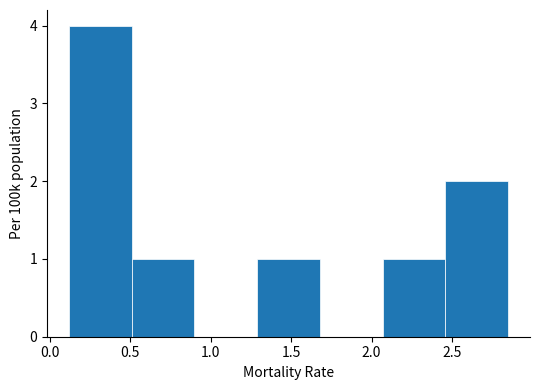

Reading left to right, transcribe this chart: for each bar, give the range it covers on the x-axis and its height. Neither the bar edges nor the heights are printed on the chart, so give them approximately, as read against the axes.

0.10 to 0.50: 4
0.50 to 0.90: 1
0.90 to 1.30: 0
1.30 to 1.70: 1
1.70 to 2.05: 0
2.05 to 2.45: 1
2.45 to 2.85: 2